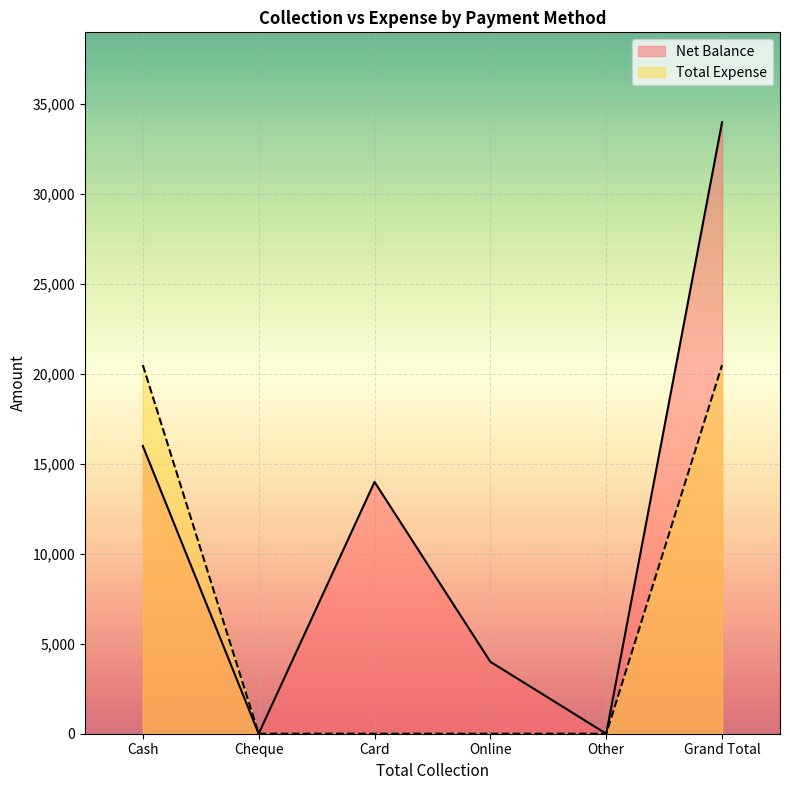

The value of Net Balance at Cheque is 13841. True or false?

False